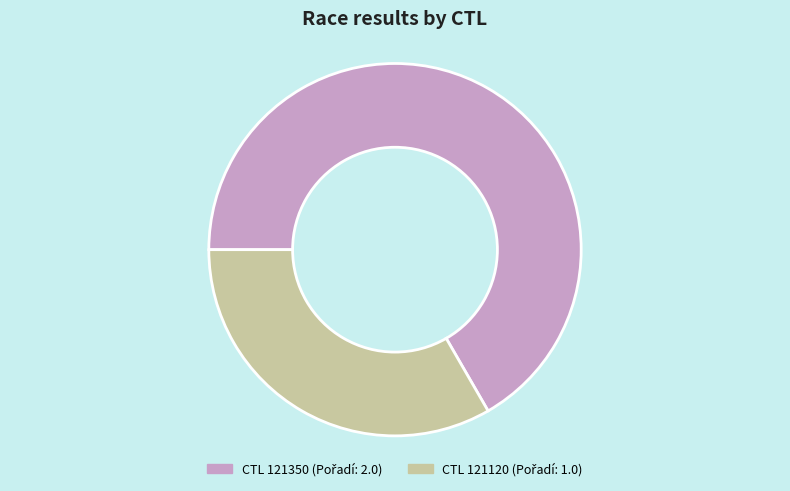

Does any single category account for the majority?

Yes